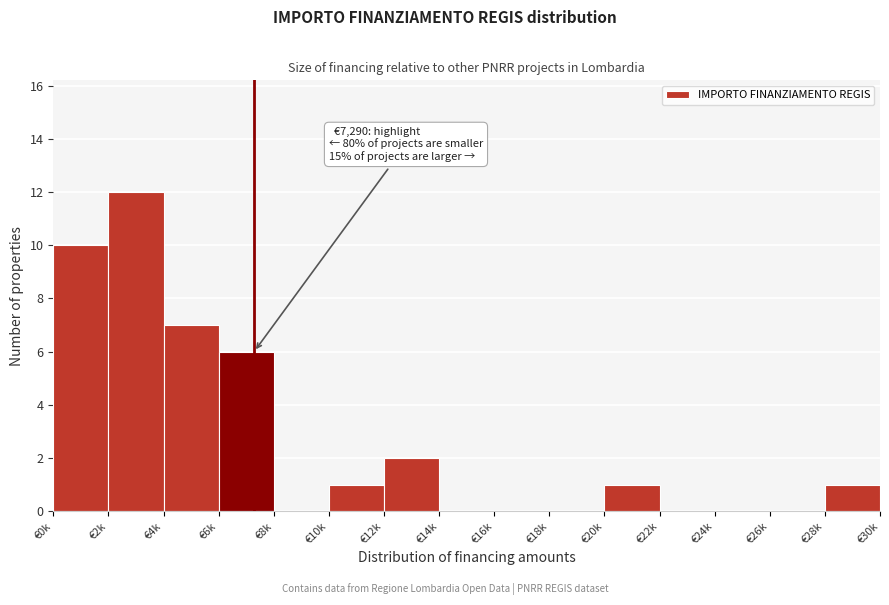

Reading left to right, transcribe all the data shown in this chart.

€0k=10	€2k=12	€4k=7	€6k=6	€8k=0	€10k=1	€12k=2	€14k=0	€16k=0	€18k=0	€20k=1	€22k=0	€24k=0	€26k=0	€28k=1